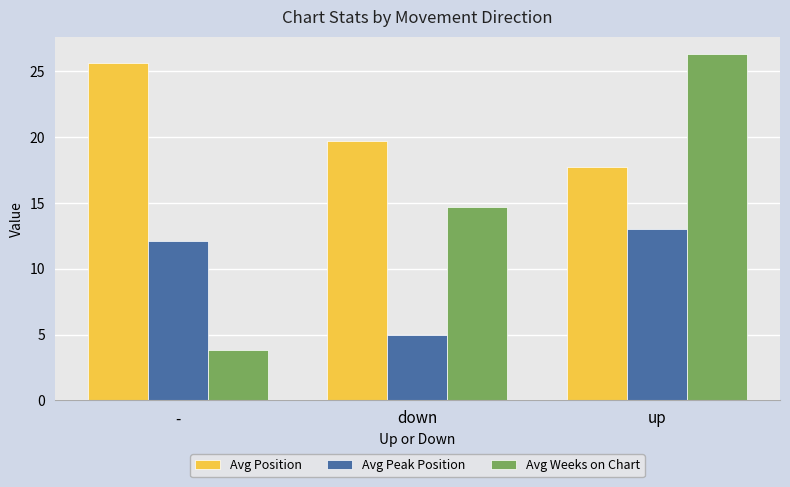

Reading left to right, transcribe all the data shown in this chart.

Avg Position: -=25.6	down=19.7	up=17.7
Avg Peak Position: -=12.1	down=5.0	up=13.0
Avg Weeks on Chart: -=3.8	down=14.7	up=26.3